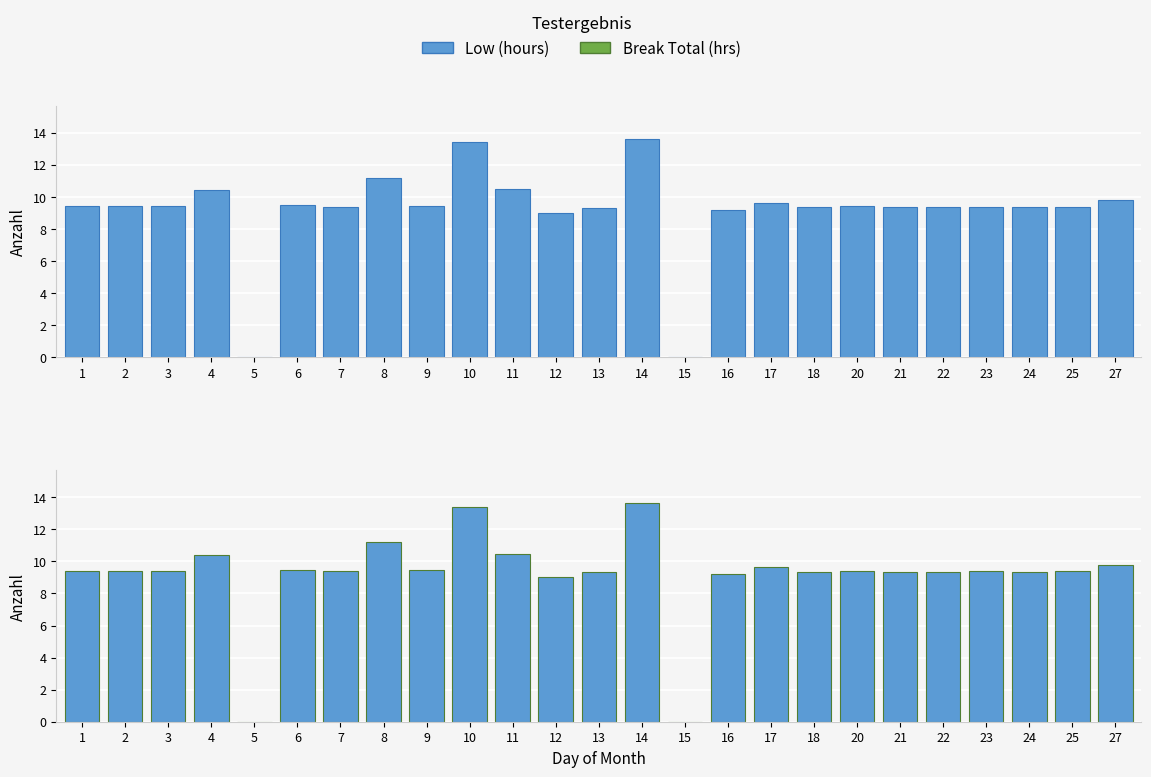

Is it true that Low (hours) equals 0.0 at 5?

True